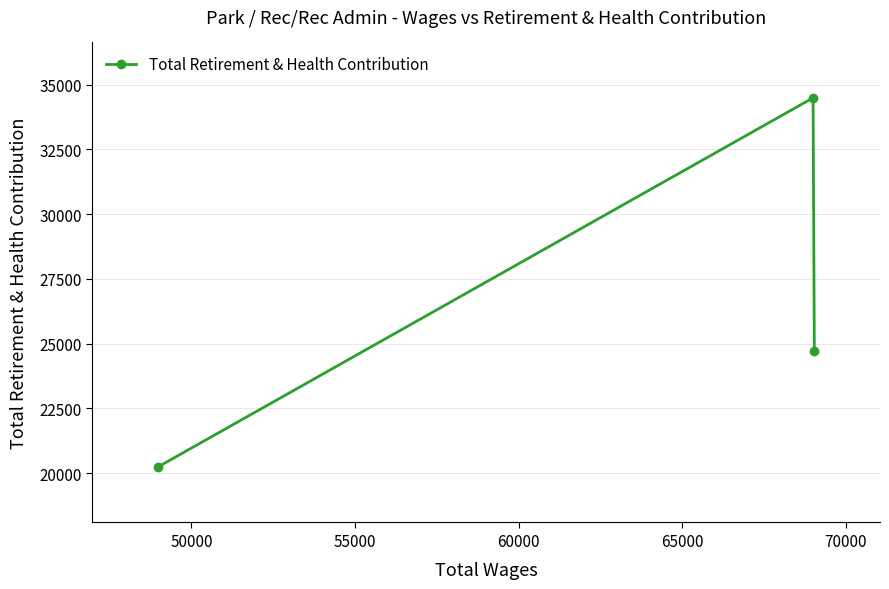

How many values are between 20239 and 34487?

3